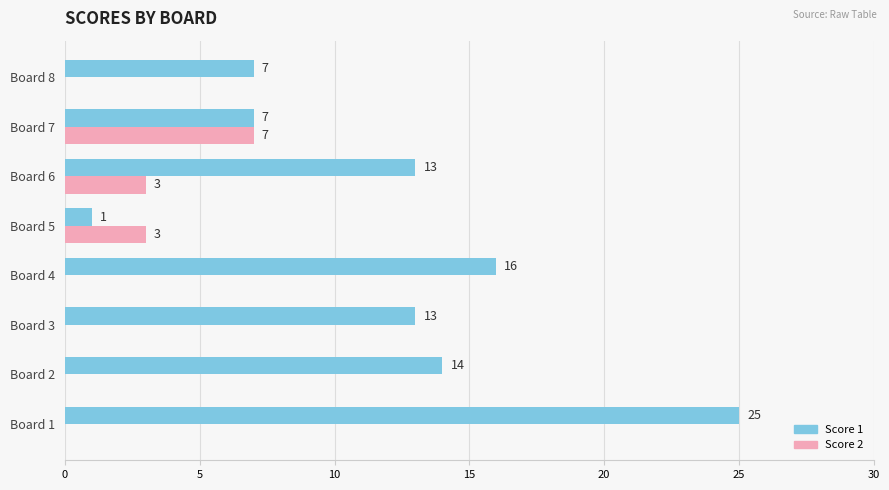

Which series has the largest total across all categories?

Score 1